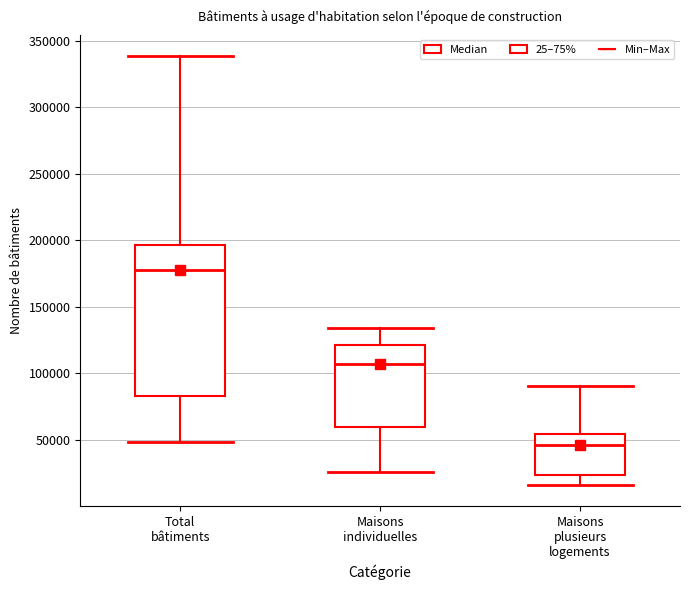

Where does the lower whisker of the box for Maisons plusieurs logements end on the y-axis? The values are not printed on the chart, so give them approximately, as read against the axis.

15000